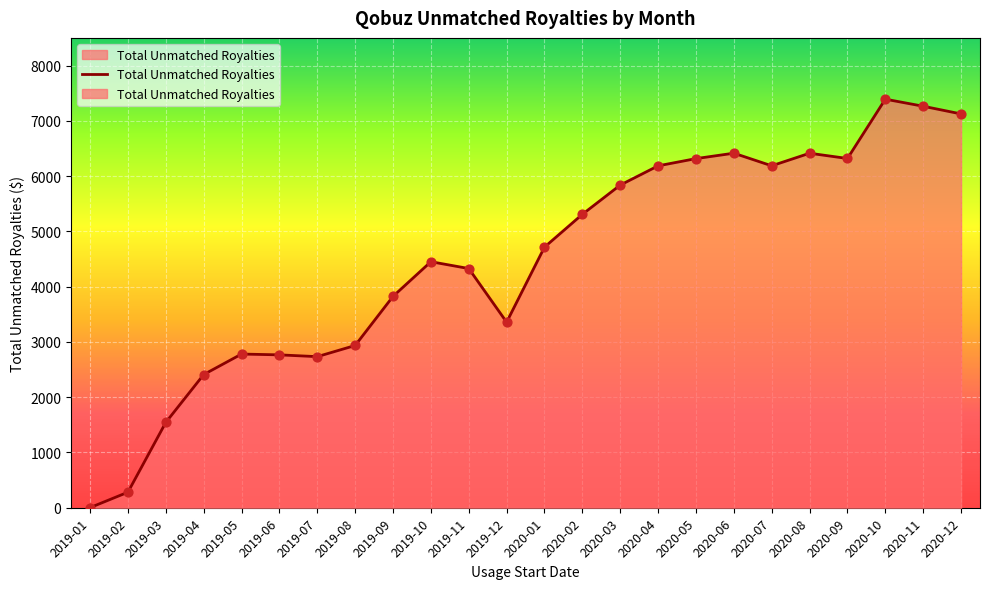

Which has a higher value, 2019-11 or 2019-05?

2019-11